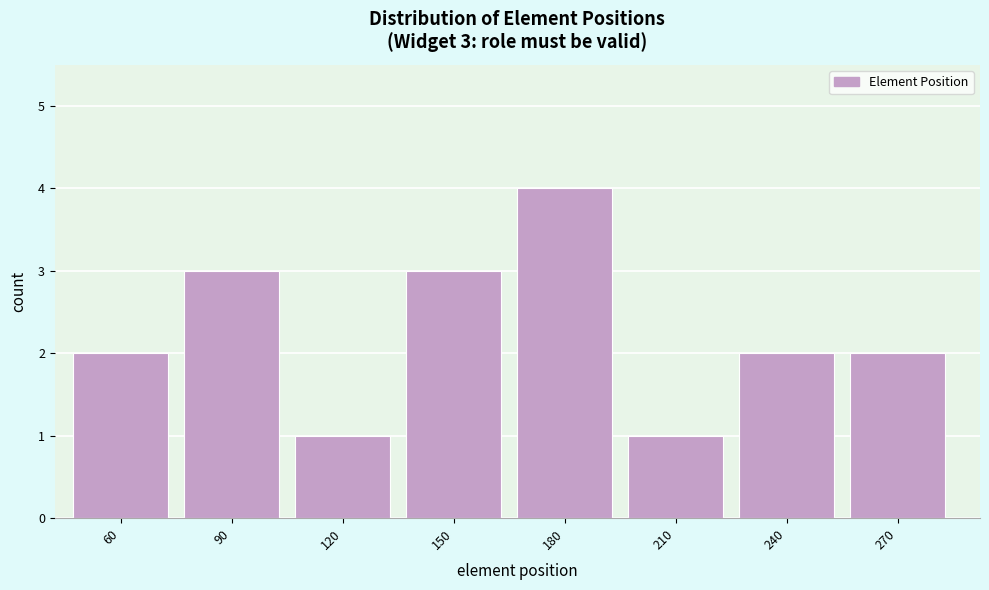

Reading right to left, what are all the values shown in this chart?

270=2	240=2	210=1	180=4	150=3	120=1	90=3	60=2